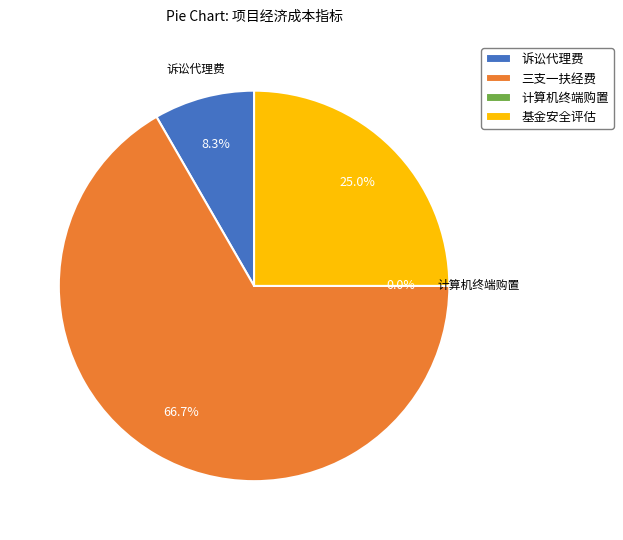

Combined, do 诉讼代理费 and 基金安全评估 account for over 50%?

No